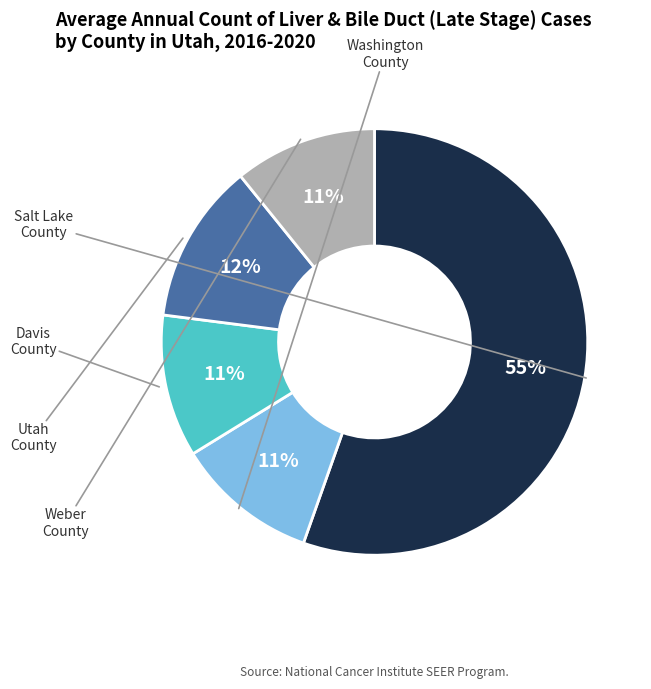

Does any single category account for the majority?

Yes